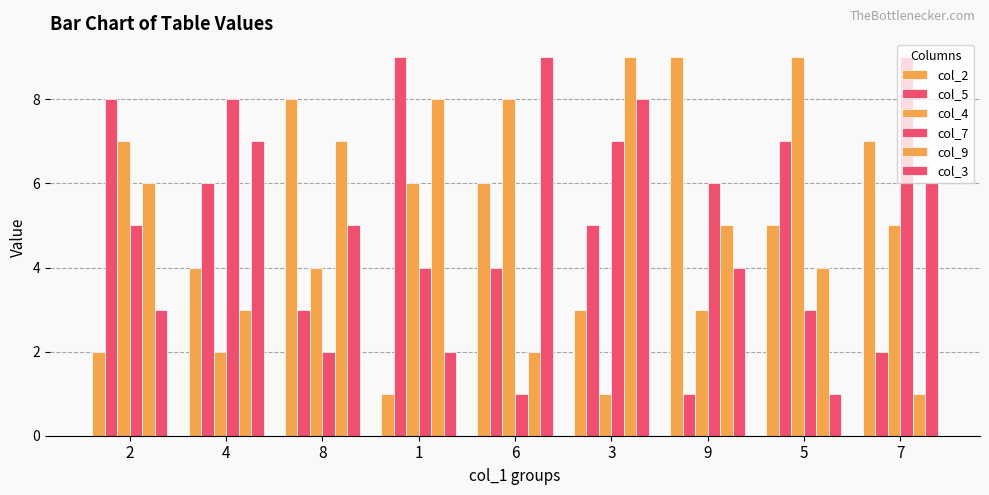

How many data points in col_9 are less than 5?

4